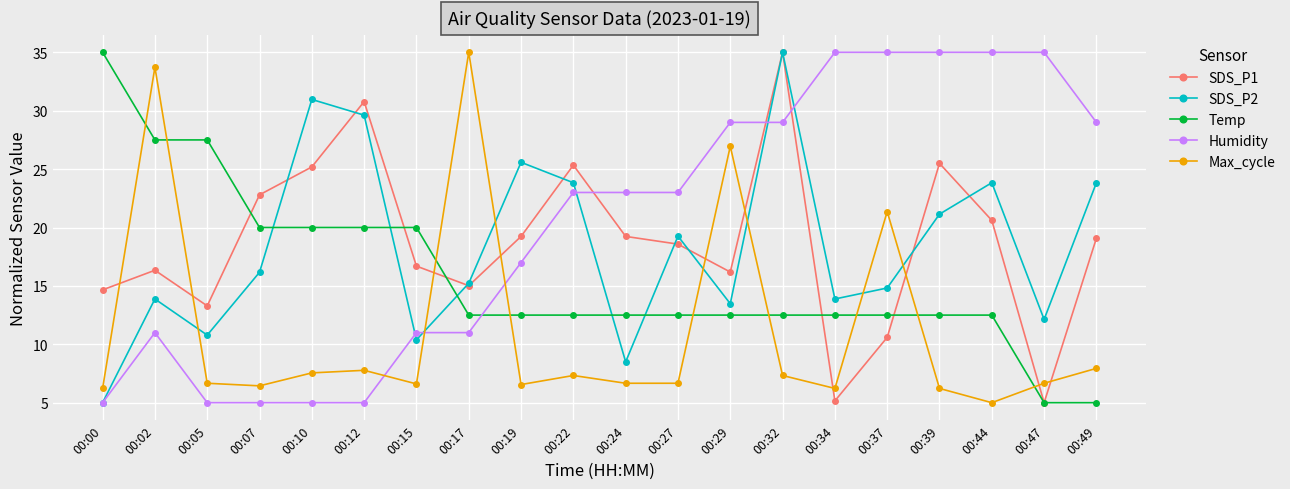

In SDS_P2, how many points are higher than both neighbors (excluding endpoints)?

6